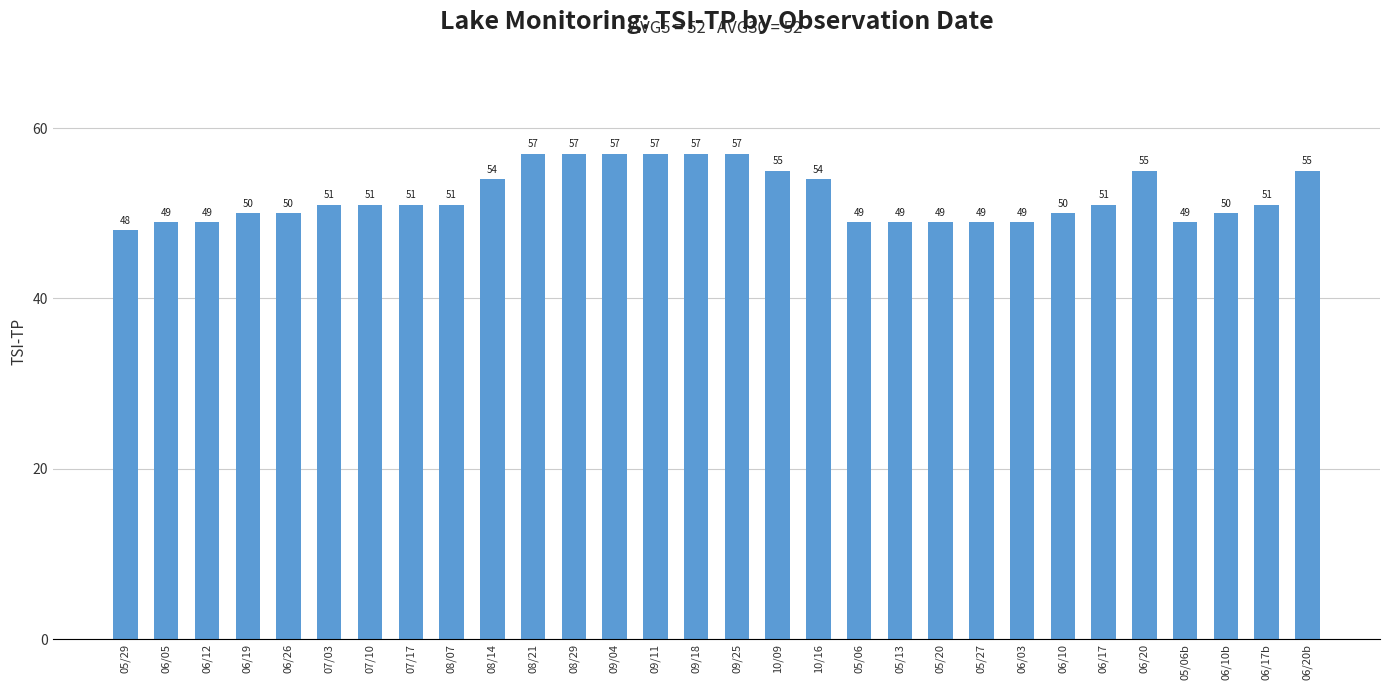

Reading left to right, transcribe all the data shown in this chart.

05/29=48	06/05=49	06/12=49	06/19=50	06/26=50	07/03=51	07/10=51	07/17=51	08/07=51	08/14=54	08/21=57	08/29=57	09/04=57	09/11=57	09/18=57	09/25=57	10/09=55	10/16=54	05/06=49	05/13=49	05/20=49	05/27=49	06/03=49	06/10=50	06/17=51	06/20=55	05/06b=49	06/10b=50	06/17b=51	06/20b=55